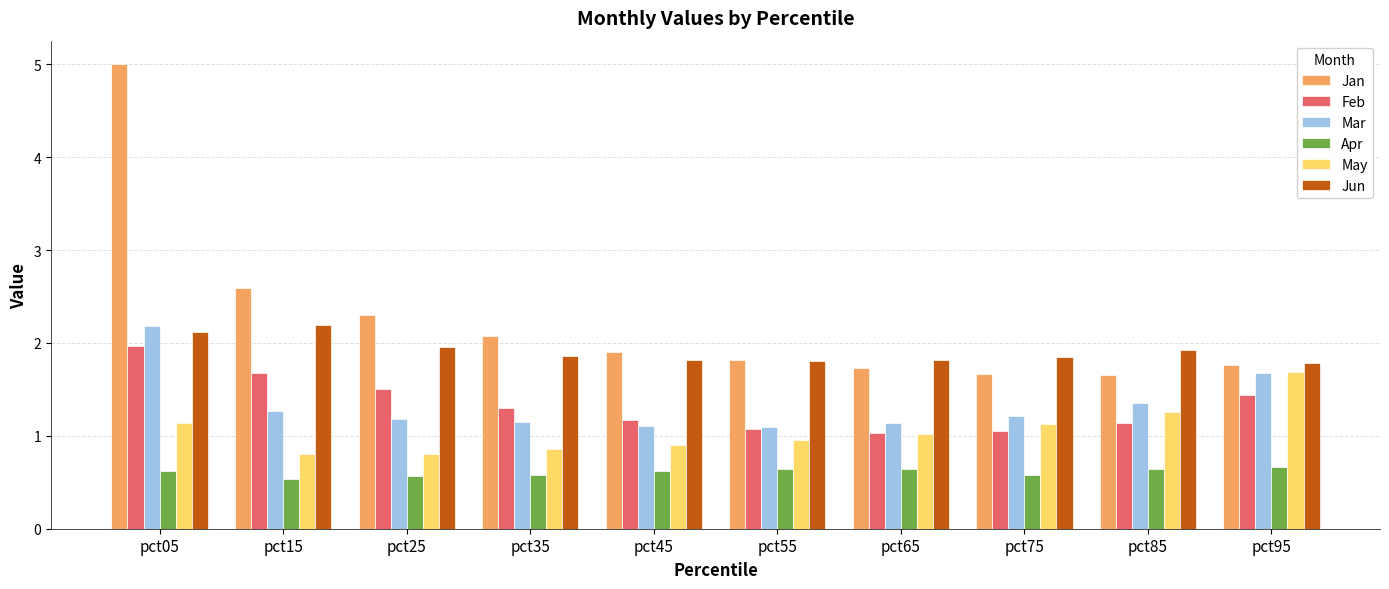

Which series has the largest range (max minus min)?

Jan